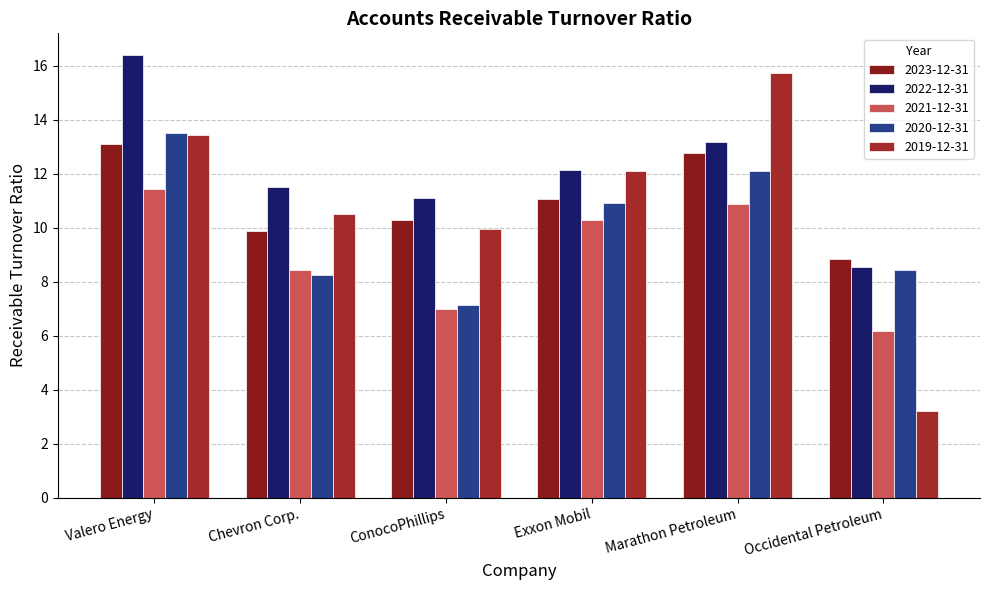

How many data points in 2021-12-31 are above 10?

3